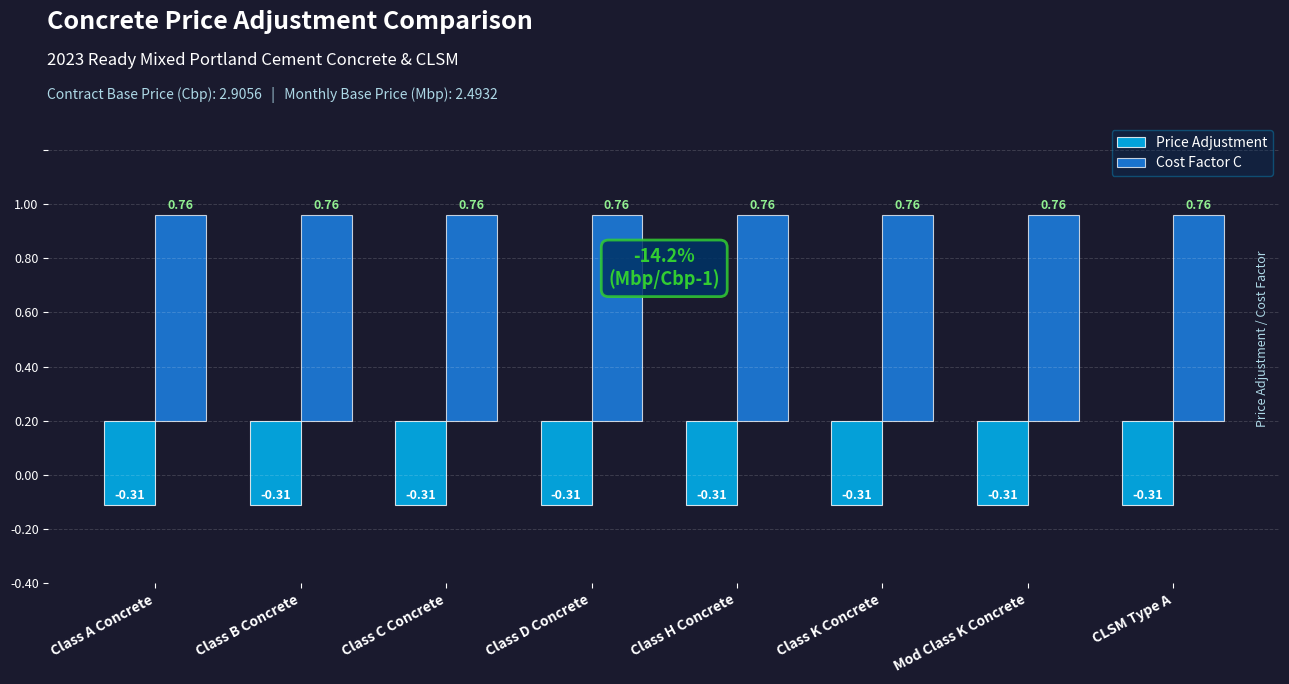

Which series has the largest range (max minus min)?

Price Adjustment